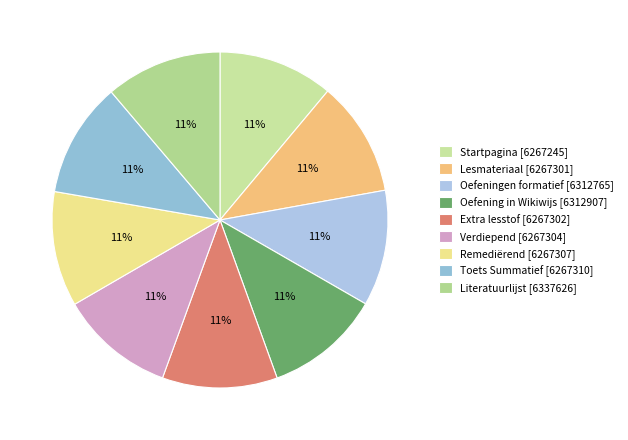

Rank the categories by value from highest to lowest.

Literatuurlijst, Oefening in Wikiwijs, Oefeningen formatief, Toets Summatief, Remediërend, Verdiepend, Extra lesstof, Lesmateriaal, Startpagina